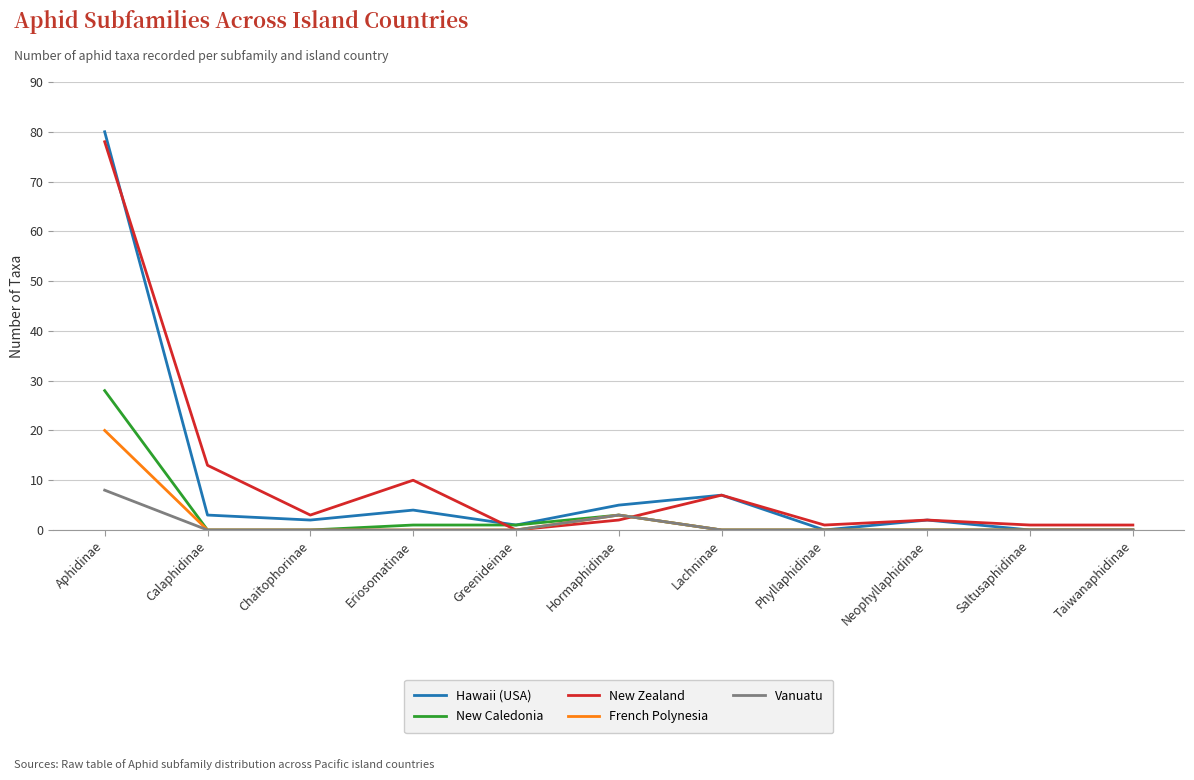

Reading right to left, transcribe all the data shown in this chart.

Hawaii (USA): Taiwanaphidinae=0	Saltusaphidinae=0	Neophyllaphidinae=2	Phyllaphidinae=0	Lachninae=7	Hormaphidinae=5	Greenideinae=1	Eriosomatinae=4	Chaitophorinae=2	Calaphidinae=3	Aphidinae=80
New Caledonia: Taiwanaphidinae=0	Saltusaphidinae=0	Neophyllaphidinae=0	Phyllaphidinae=0	Lachninae=0	Hormaphidinae=3	Greenideinae=1	Eriosomatinae=1	Chaitophorinae=0	Calaphidinae=0	Aphidinae=28
New Zealand: Taiwanaphidinae=1	Saltusaphidinae=1	Neophyllaphidinae=2	Phyllaphidinae=1	Lachninae=7	Hormaphidinae=2	Greenideinae=0	Eriosomatinae=10	Chaitophorinae=3	Calaphidinae=13	Aphidinae=78
French Polynesia: Taiwanaphidinae=0	Saltusaphidinae=0	Neophyllaphidinae=0	Phyllaphidinae=0	Lachninae=0	Hormaphidinae=3	Greenideinae=0	Eriosomatinae=0	Chaitophorinae=0	Calaphidinae=0	Aphidinae=20
Vanuatu: Taiwanaphidinae=0	Saltusaphidinae=0	Neophyllaphidinae=0	Phyllaphidinae=0	Lachninae=0	Hormaphidinae=3	Greenideinae=0	Eriosomatinae=0	Chaitophorinae=0	Calaphidinae=0	Aphidinae=8